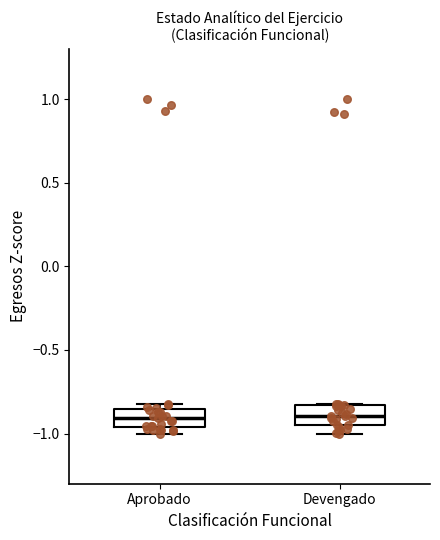

Reading left to right, transcribe this box plot: for each box, give where its median line is, the range the box spans, and where its two whiskers end, as read against the y-axis. The values are not printed on the chart, so give them approximately, as read against the axis.

Aprobado: median -0.90, box -0.95 to -0.85, whiskers -1.00 to -0.80
Devengado: median -0.90, box -0.95 to -0.85, whiskers -1.00 to -0.80